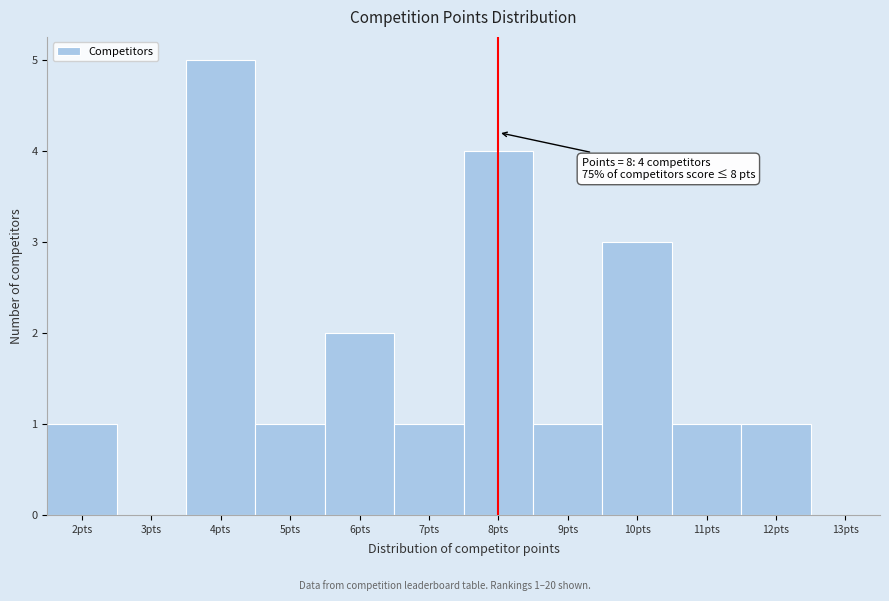

Which range on the x-axis has the tallest bar?

3.5 to 4.5